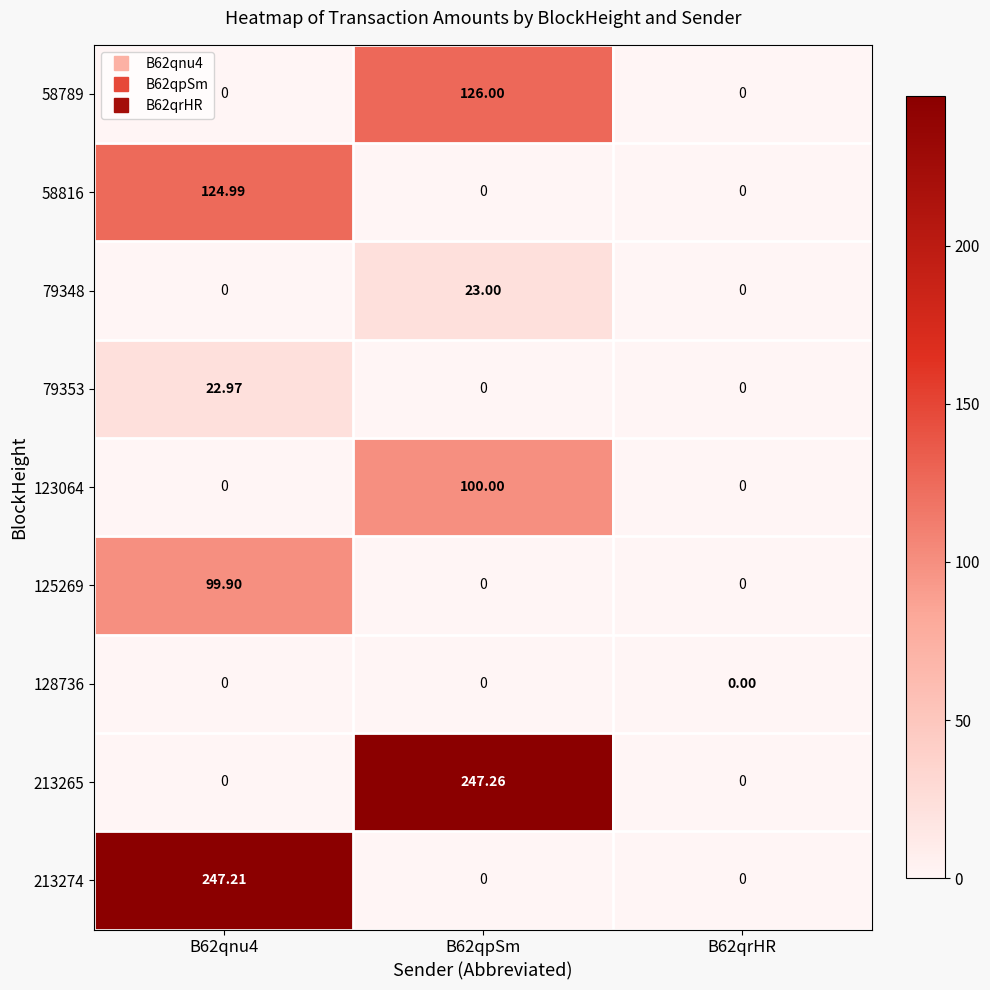

How many series are shown in this chart?

9